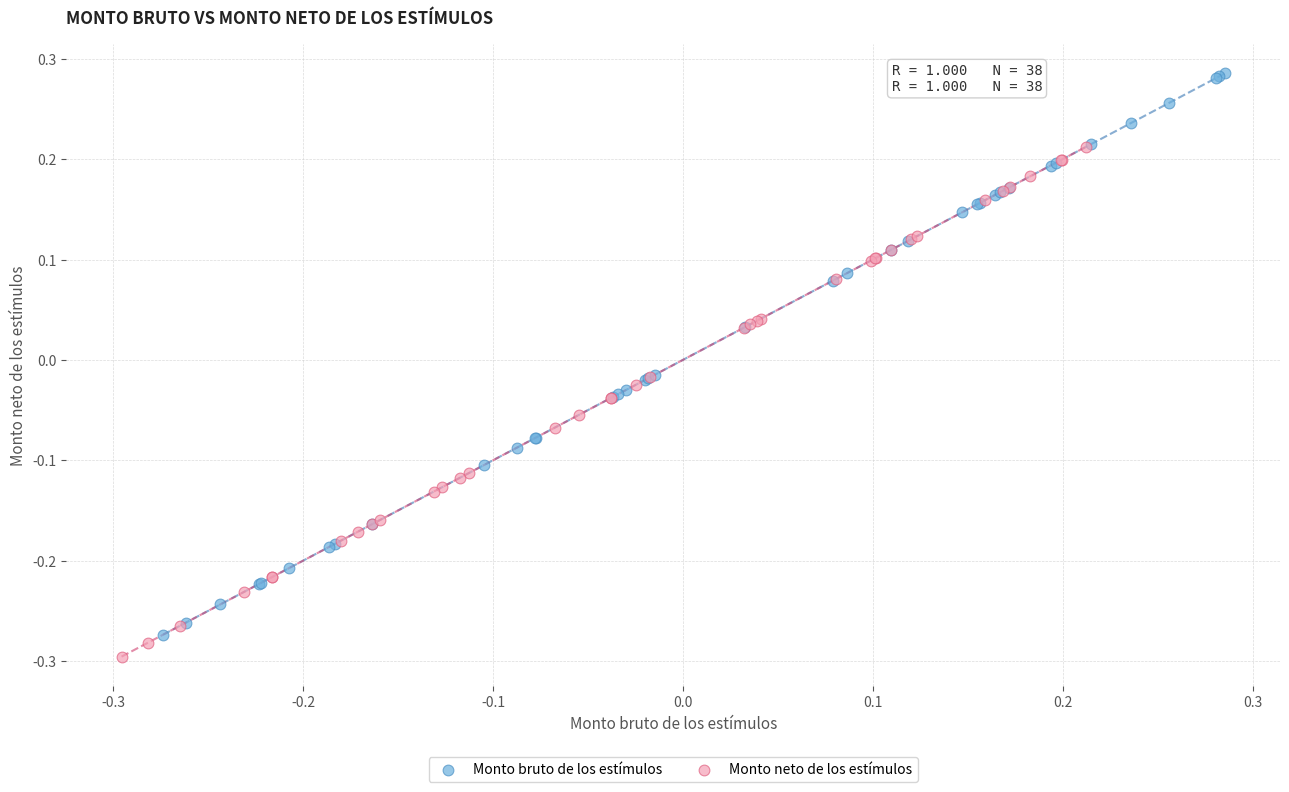

Which series contains the highest Y value?

Monto bruto de los estímulos